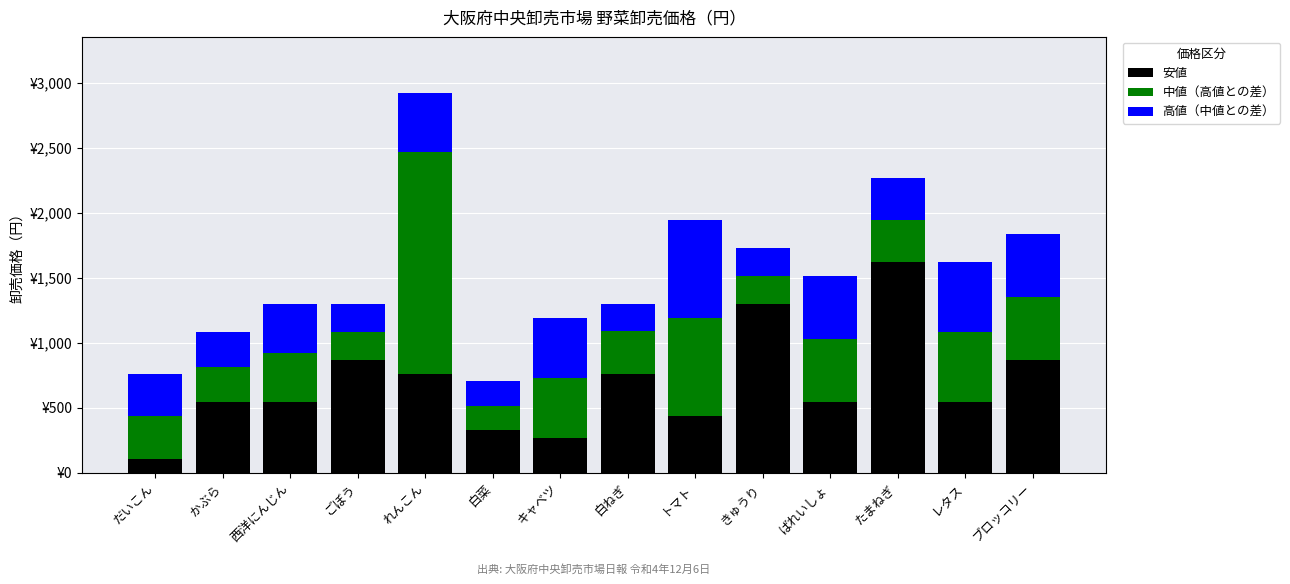

What are all the series names shown in the legend?

安値, 中値（高値との差）, 高値（中値との差）